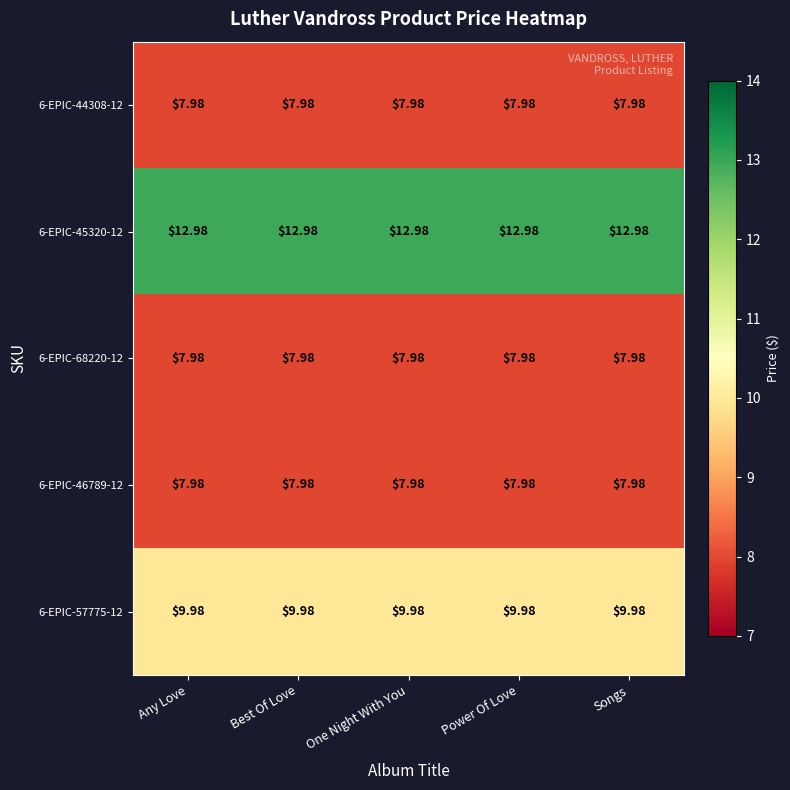

Is the value of 6-EPIC-45320-12 at Power Of Love greater than the value of 6-EPIC-46789-12 at Power Of Love?

Yes